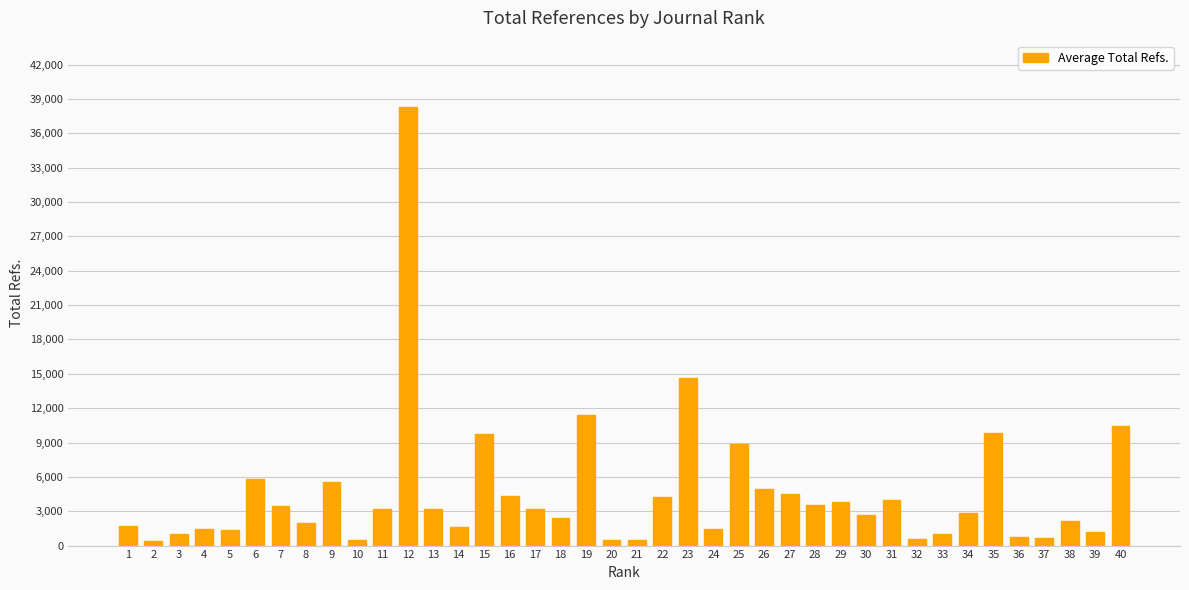

At which label is the value closest to 19352?

23